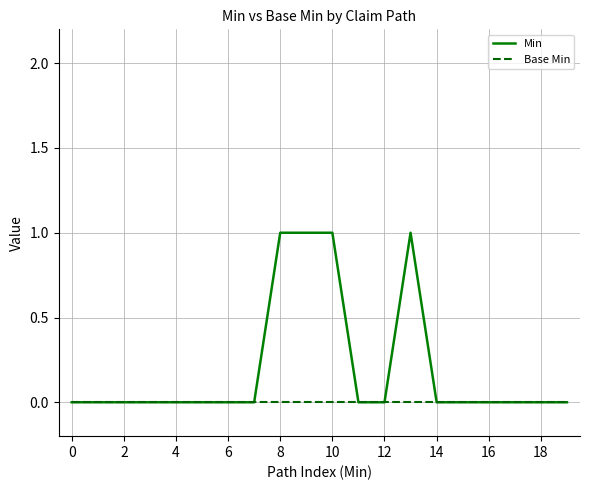

What are all the series names shown in the legend?

Min, Base Min